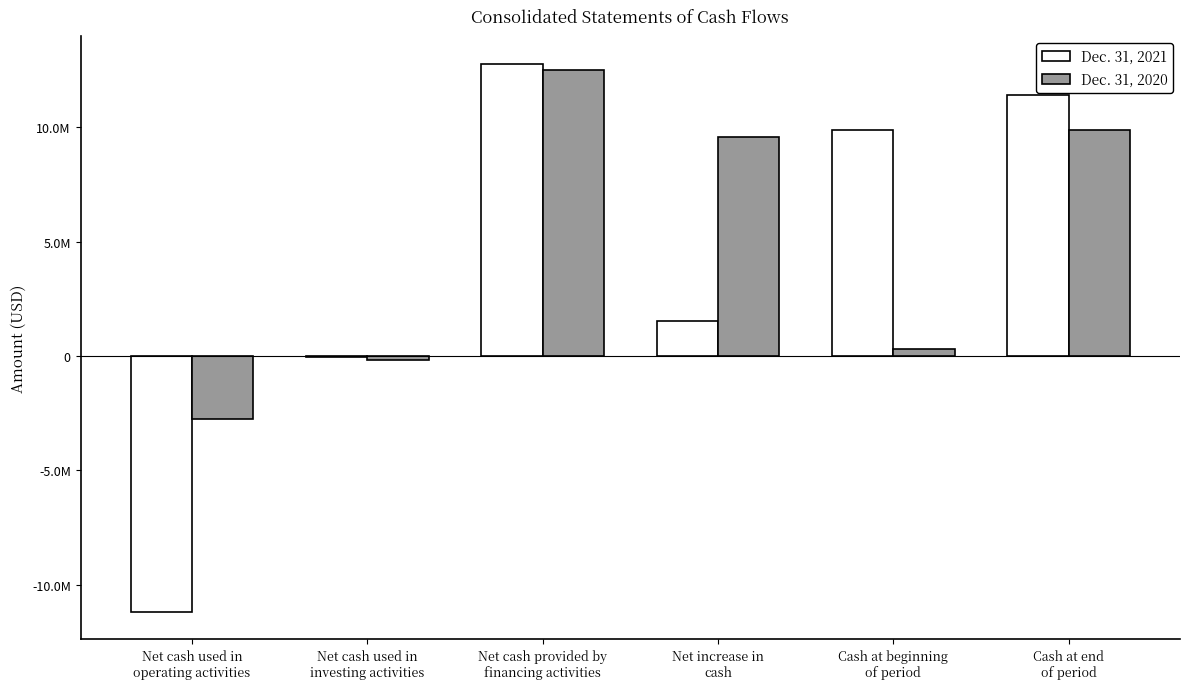

What are all the series names shown in the legend?

Dec. 31, 2021, Dec. 31, 2020